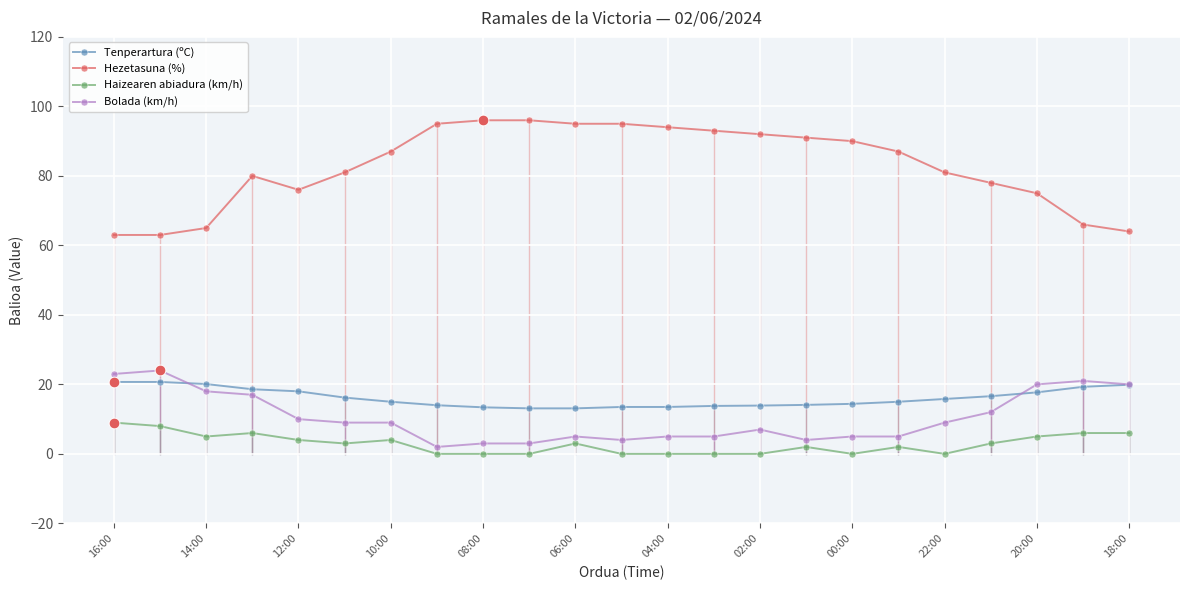

Which series has the largest total across all categories?

Hezetasuna (%)